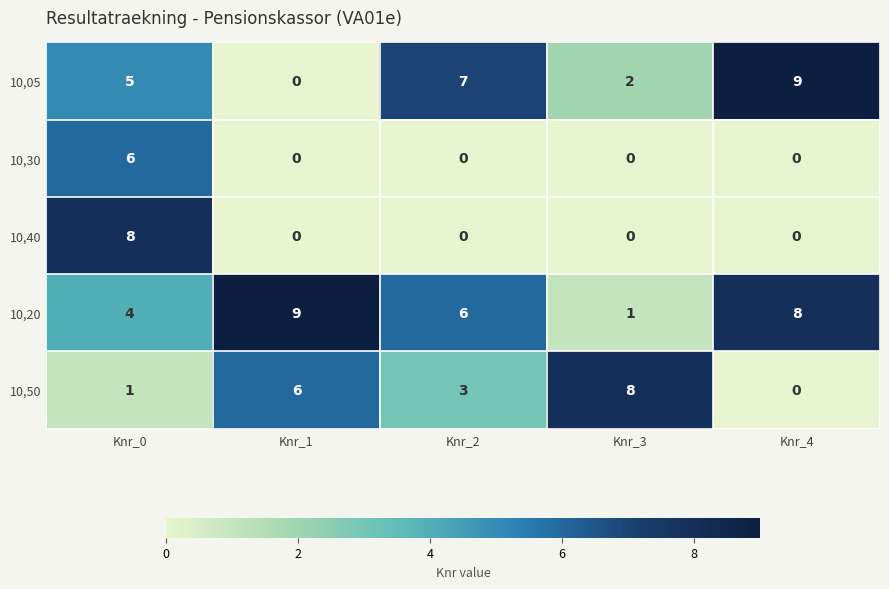

What is the spread (max minus min) of values at Knr_1?

9